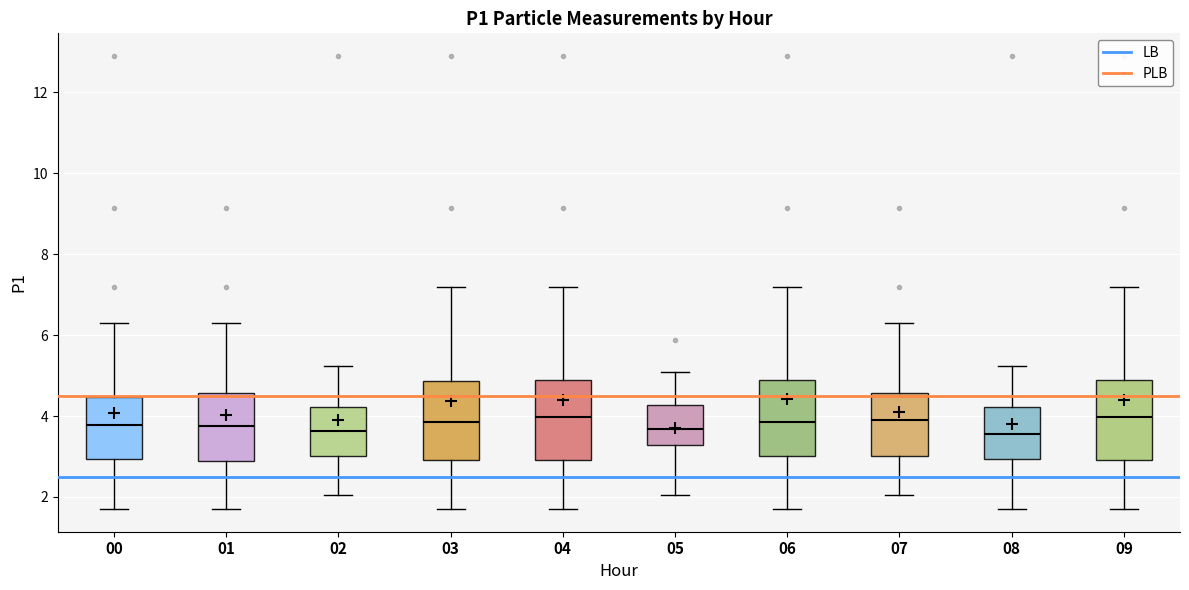

Reading left to right, transcribe this box plot: for each box, give where its median line is, the range the box spans, and where its two whiskers end, as read against the y-axis. The values are not printed on the chart, so give them approximately, as read against the axis.

00: median 3.8, box 3.0 to 4.4, whiskers 1.8 to 6.4
01: median 3.8, box 2.8 to 4.6, whiskers 1.8 to 6.4
02: median 3.6, box 3.0 to 4.2, whiskers 2.0 to 5.2
03: median 3.8, box 3.0 to 4.8, whiskers 1.8 to 7.2
04: median 4.0, box 3.0 to 4.8, whiskers 1.8 to 7.2
05: median 3.6, box 3.2 to 4.2, whiskers 2.0 to 5.2
06: median 3.8, box 3.0 to 5.0, whiskers 1.8 to 7.2
07: median 4.0, box 3.0 to 4.6, whiskers 2.0 to 6.4
08: median 3.6, box 3.0 to 4.2, whiskers 1.8 to 5.2
09: median 4.0, box 3.0 to 4.8, whiskers 1.8 to 7.2